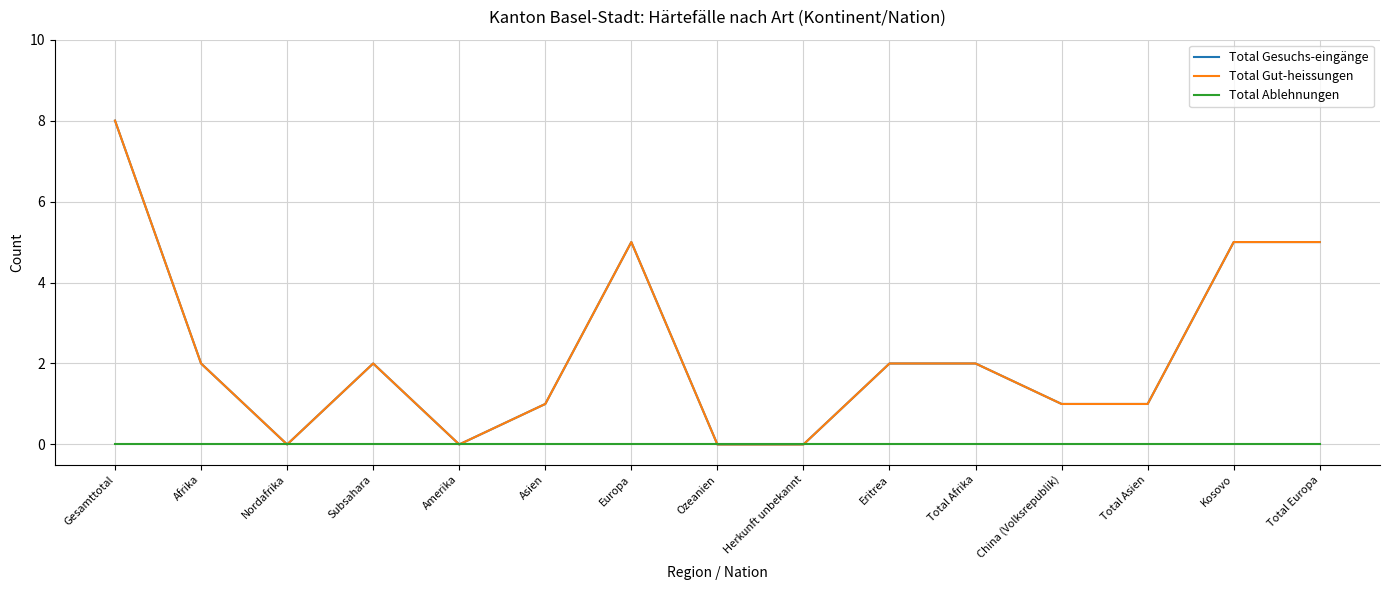

Is this an area chart (filled region under the line)?

No